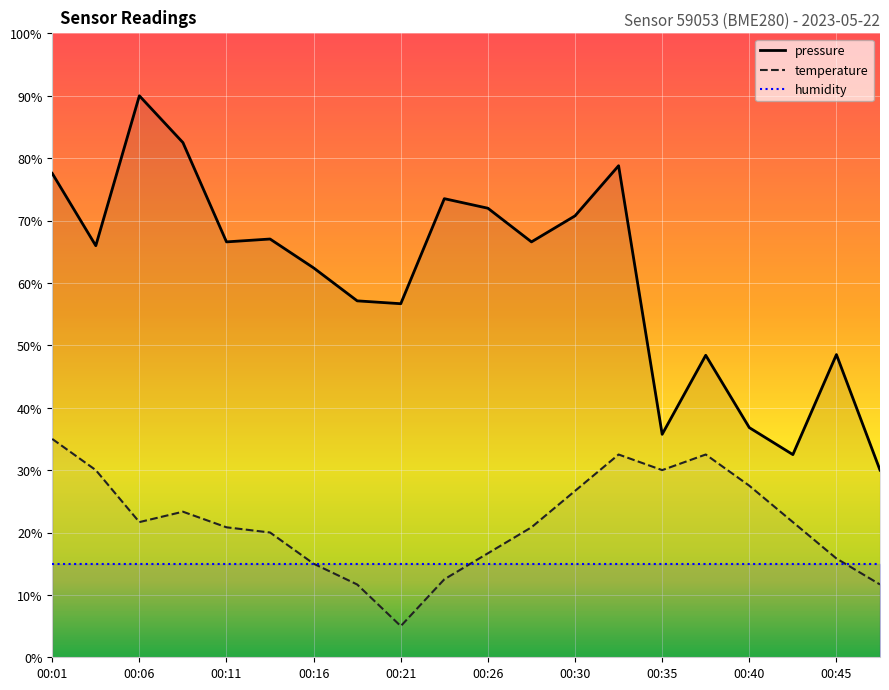

List the labels in order of pressure value, smallest first.

00:47, 00:42, 00:35, 00:40, 00:38, 00:45, 00:21, 00:18, 00:16, 00:04, 00:11, 00:28, 00:13, 00:30, 00:26, 00:23, 00:01, 00:33, 00:08, 00:06